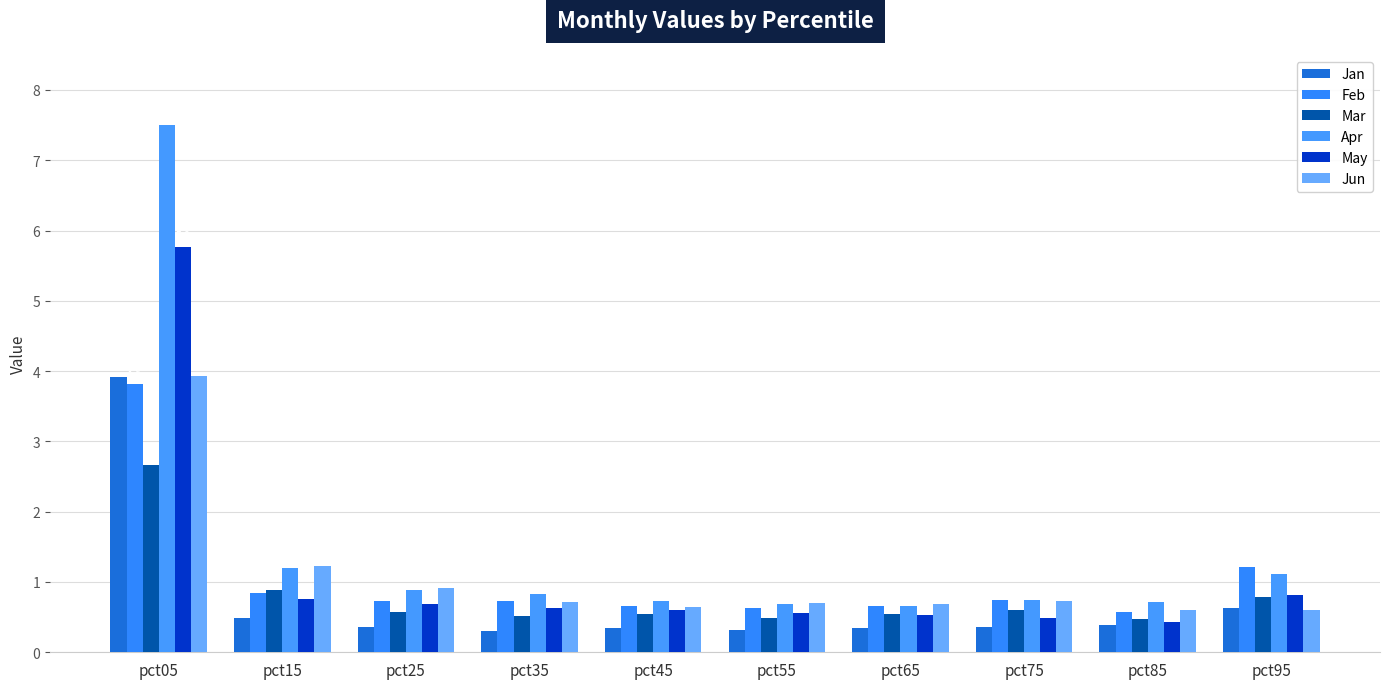

True or false: May has a value of 5.8 at pct05.

True